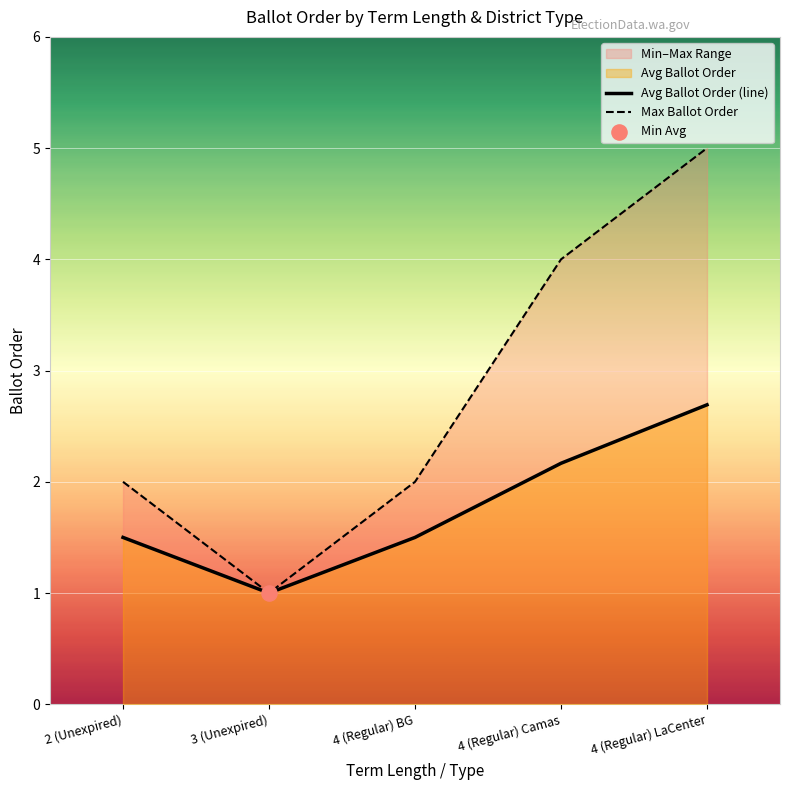

Which series reaches the maximum Y coordinate?

Max Ballot Order